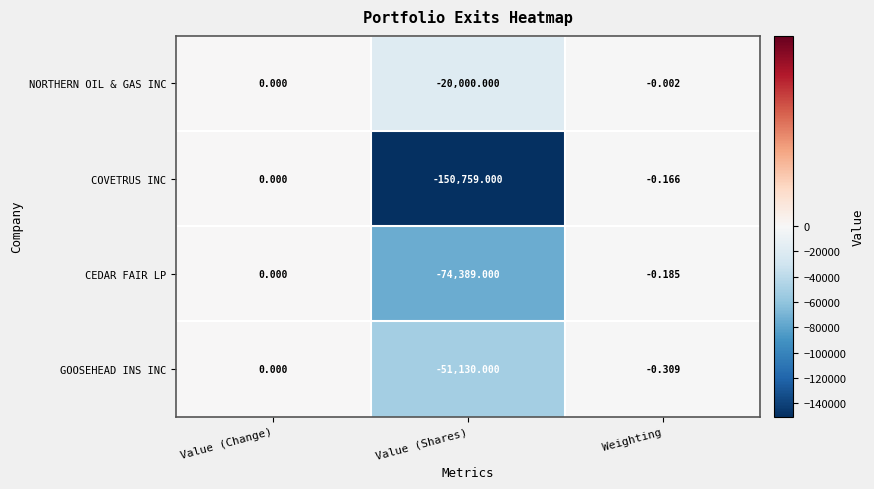

Which category has the lowest value across all series?

Value (Shares)